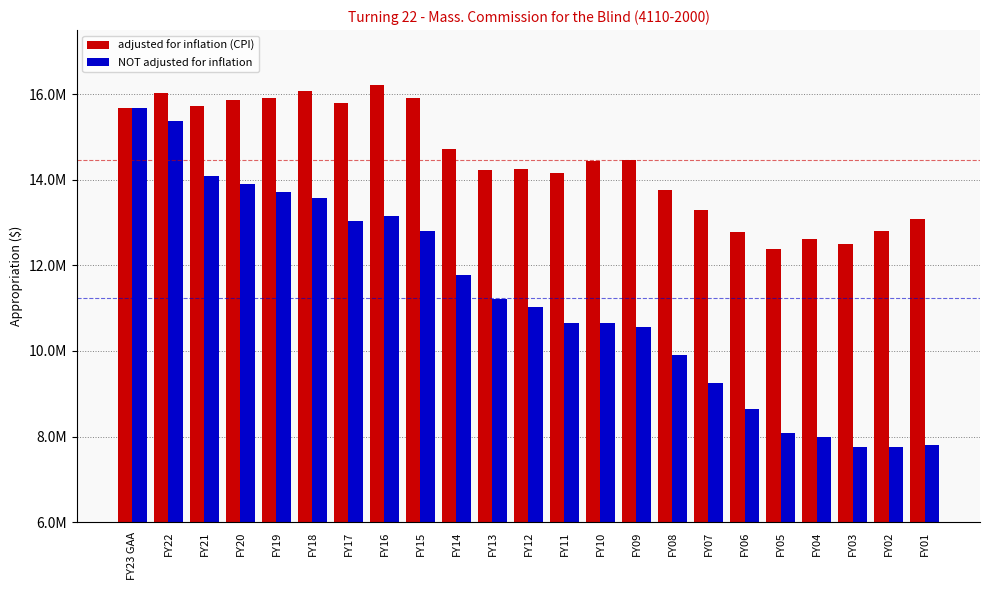

Reading left to right, extract all data points from this chart.

adjusted for inflation (CPI): FY23 GAA=15686288	FY22=16037858	FY21=15719461	FY20=15873747	FY19=15909006	FY18=16073810	FY17=15789994	FY16=16226727	FY15=15901141	FY14=14716419	FY13=14238573	FY12=14245301	FY11=14164540	FY10=14449206	FY09=14460328	FY08=13751419	FY07=13300793	FY06=12770755	FY05=12374363	FY04=12629029	FY03=12494936	FY02=12795285	FY01=13086584
NOT adjusted for inflation: FY23 GAA=15686288	FY22=15372798	FY21=14080794	FY20=13900808	FY19=13714924	FY18=13575558	FY17=13043460	FY16=13159408	FY15=12810253	FY14=11771590	FY13=11214866	FY12=11034194	FY11=10658612	FY10=10661325	FY09=10565539	FY08=9908799	FY07=9241267	FY06=8648243	FY05=8074775	FY04=8000574	FY03=7744790	FY02=7760004	FY01=7798576